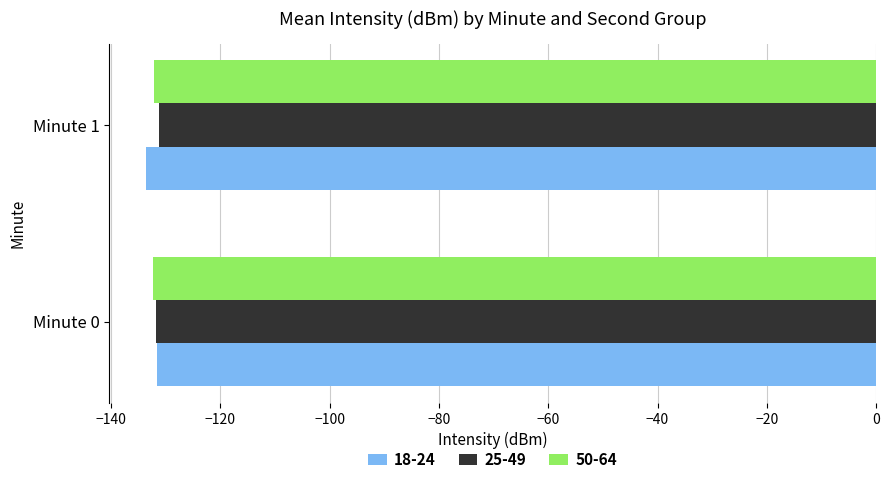

How many categories are shown in the chart?

2